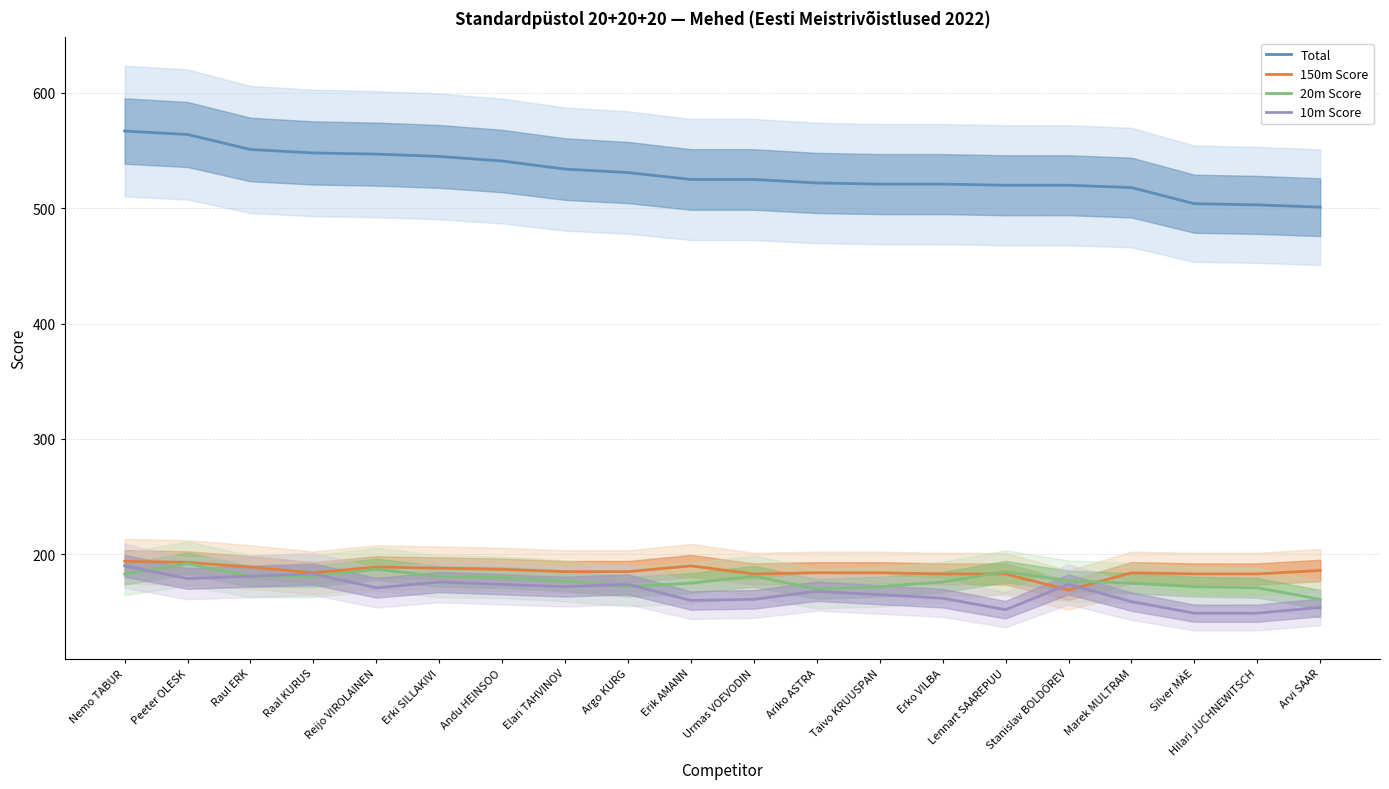

At Argo KURG, list the series in order from largest to smallest.

Total, 150m Score, 10m Score, 20m Score